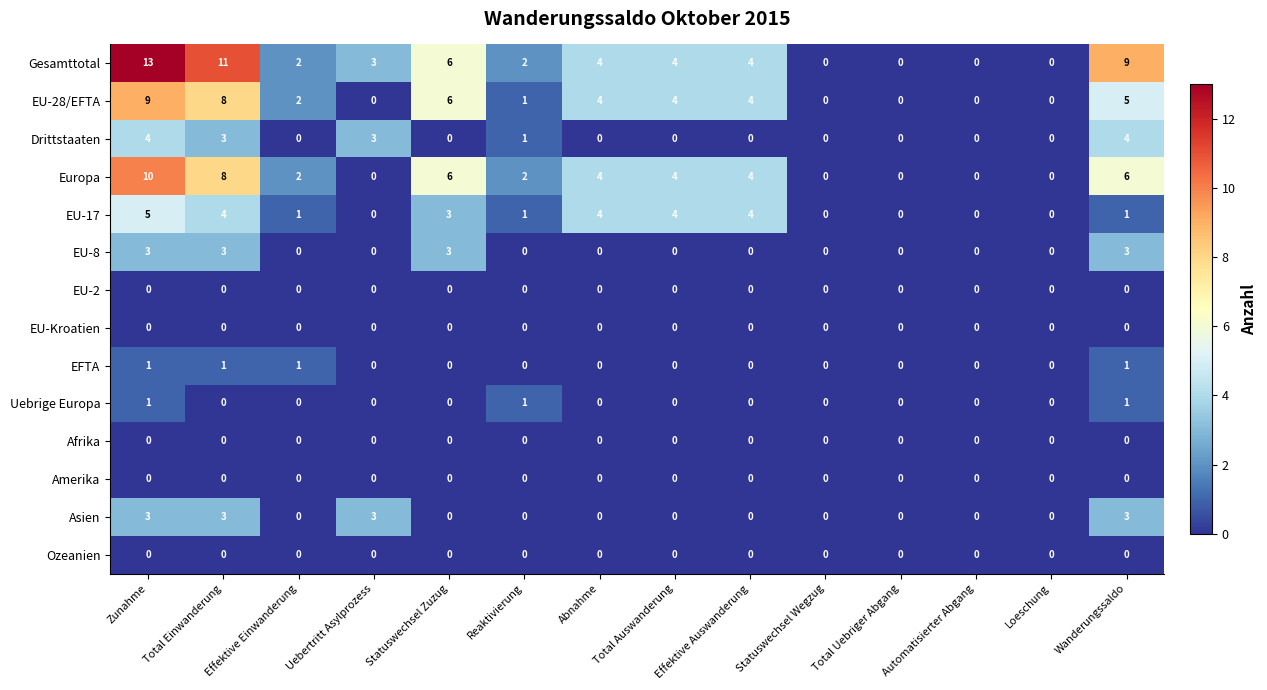

Count the Asien values in the range 0 to 3.

14